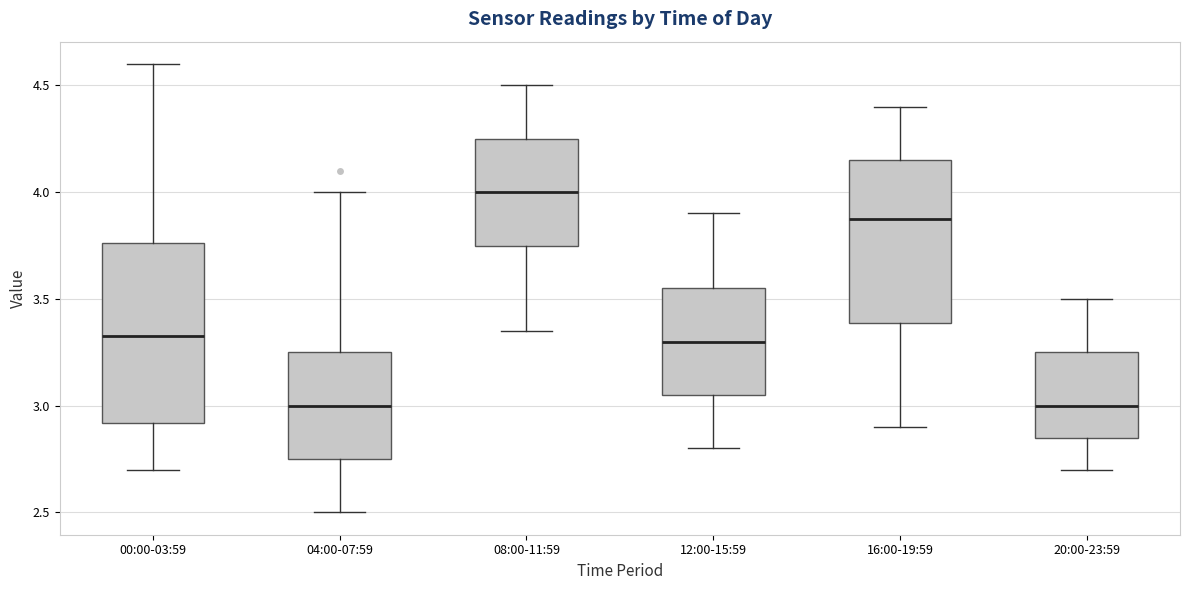

Reading left to right, read every box against the y-axis: the position of its median line, the range the box covers, and the ends of its whiskers. The values are not printed on the chart, so give them approximately, as read against the axis.

00:00-03:59: median 3.35, box 2.90 to 3.75, whiskers 2.70 to 4.60
04:00-07:59: median 3.00, box 2.75 to 3.25, whiskers 2.50 to 4.00
08:00-11:59: median 4.00, box 3.75 to 4.25, whiskers 3.35 to 4.50
12:00-15:59: median 3.30, box 3.05 to 3.55, whiskers 2.80 to 3.90
16:00-19:59: median 3.90, box 3.40 to 4.15, whiskers 2.90 to 4.40
20:00-23:59: median 3.00, box 2.85 to 3.25, whiskers 2.70 to 3.50